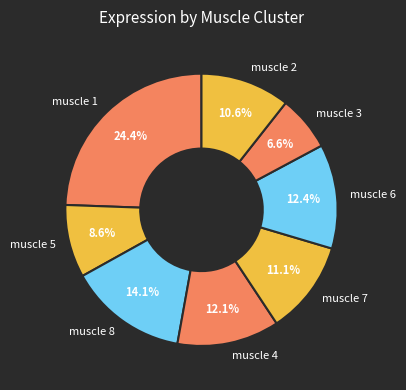

To the nearest percent, what percentage of the pie is muscle 6?

12%